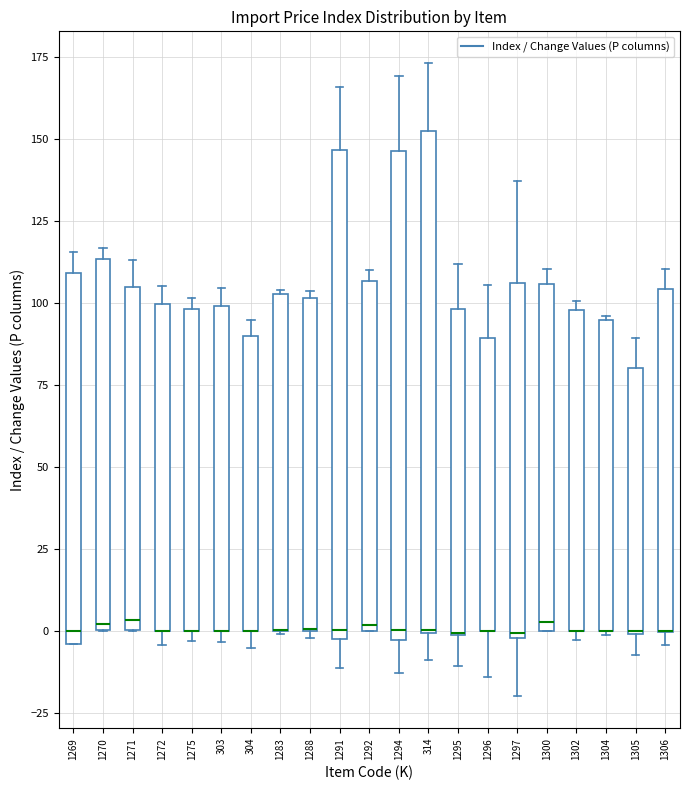

Reading left to right, transcribe this box plot: for each box, give where its median line is, the range the box spans, and where its two whiskers end, as read against the y-axis. The values are not printed on the chart, so give them approximately, as read against the axis.

1269: median 0, box -5 to 110, whiskers -5 to 115
1270: median 0 (just above the box's lower edge), box 0 to 115, whiskers 0 to 115 (just above the box's upper edge)
1271: median 5, box 0 to 105, whiskers 0 to 115
1272: median 0 (drawn on the box's lower edge), box 0 to 100, whiskers -5 to 105
1275: median 0 (drawn on the box's lower edge), box 0 to 100, whiskers -5 to 100 (just above the box's upper edge)
303: median 0 (drawn on the box's lower edge), box 0 to 100, whiskers -5 to 105
304: median 0 (drawn on the box's lower edge), box 0 to 90, whiskers -5 to 95
1283: median 0 (drawn on the box's lower edge), box 0 to 105, whiskers 0 to 105
1288: median 0 (drawn on the box's lower edge), box 0 to 100, whiskers 0 (just below the box's lower edge) to 105
1291: median 0, box -5 to 145, whiskers -10 to 165
1292: median 0 (just above the box's lower edge), box 0 to 105, whiskers 0 to 110
1294: median 0, box -5 to 145, whiskers -15 to 170
314: median 0, box 0 to 150, whiskers -10 to 175
1295: median 0 (drawn on the box's lower edge), box 0 to 100, whiskers -10 to 110
1296: median 0 (drawn on the box's lower edge), box 0 to 90, whiskers -15 to 105
1297: median 0 (just above the box's lower edge), box 0 to 105, whiskers -20 to 135
1300: median 5, box 0 to 105, whiskers 0 to 110
1302: median 0 (drawn on the box's lower edge), box 0 to 100, whiskers -5 to 100 (just above the box's upper edge)
1304: median 0 (drawn on the box's lower edge), box 0 to 95, whiskers 0 to 95
1305: median 0, box 0 to 80, whiskers -5 to 90
1306: median 0 (drawn on the box's lower edge), box 0 to 105, whiskers -5 to 110